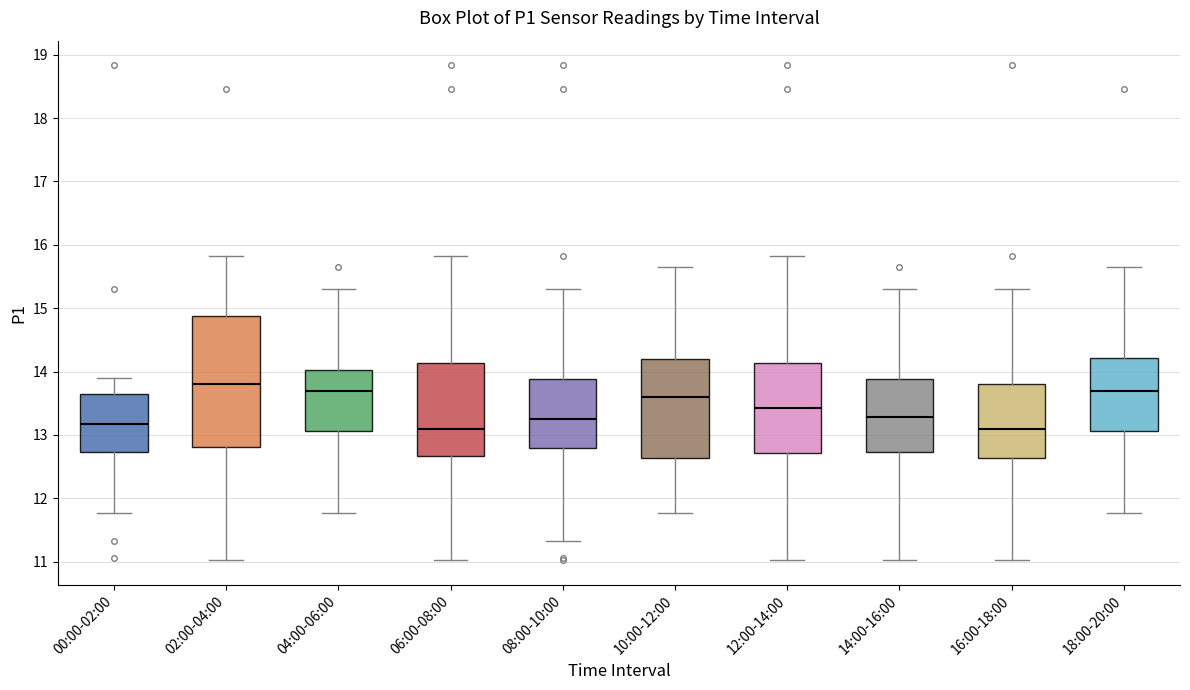

Comparing the boxes themselves (not the whiskers), which one is the tallest?

02:00-04:00